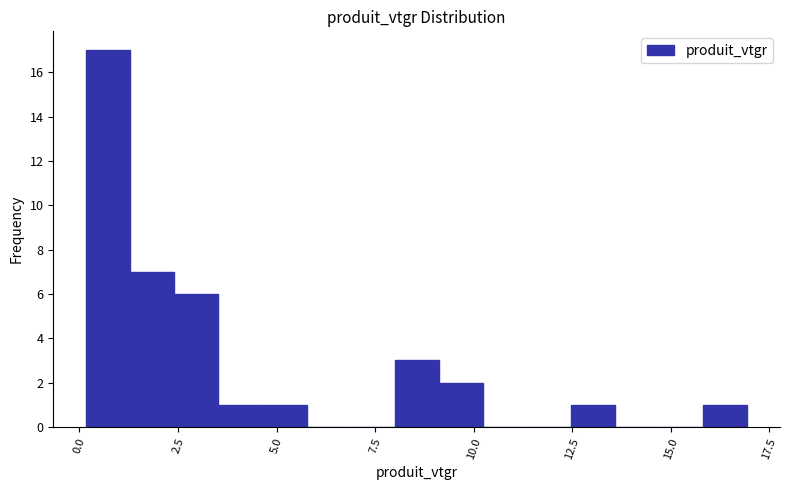

Read against the x-axis, roughly where is the centre of the tallest bar?

0.5